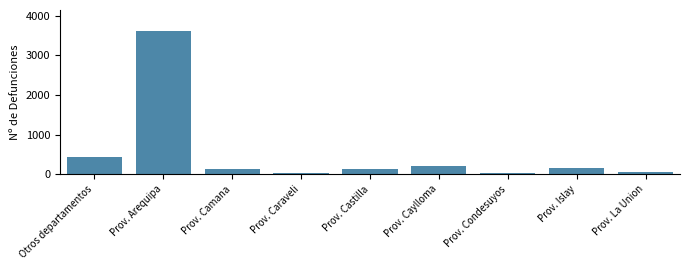

What is the approximate value at Prov. Camana?

126